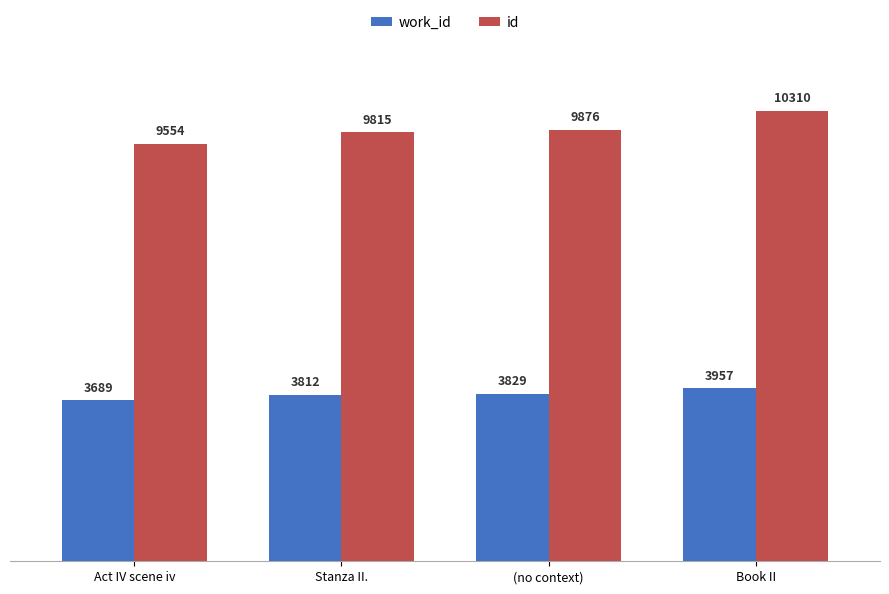

What is the approximate value of id at Stanza II., to the nearest 50?

9800